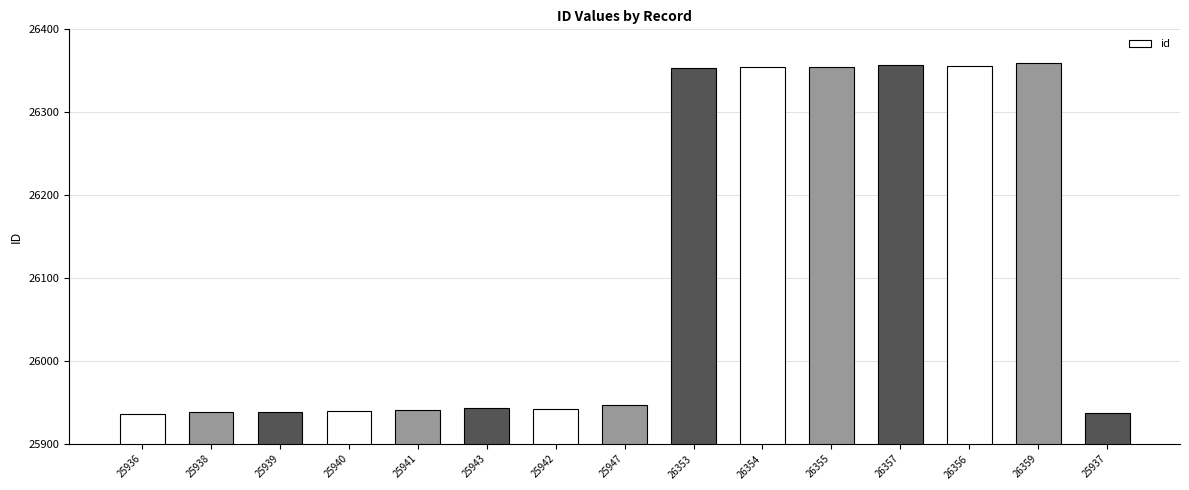

How many bars are there in total?

15